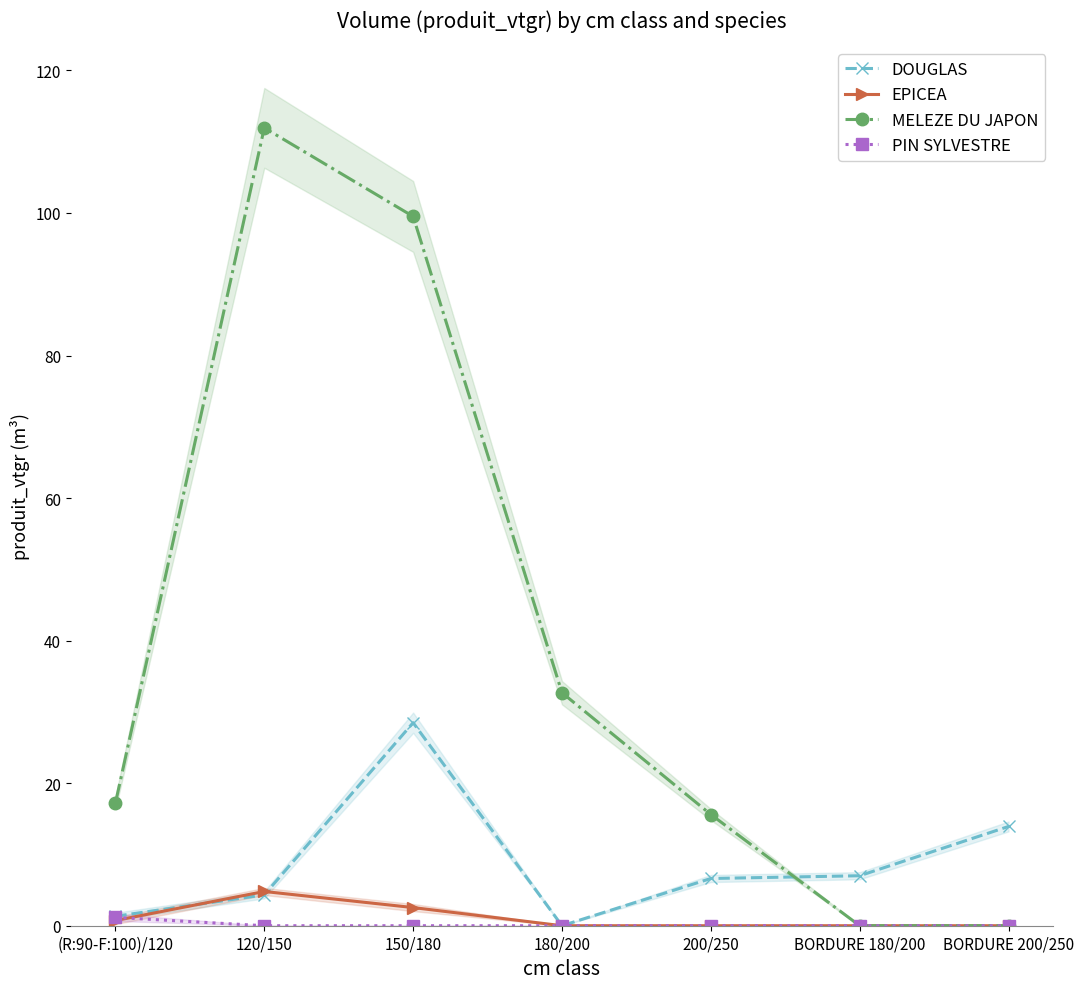

What is the total value across all series at 180/200?

32.7